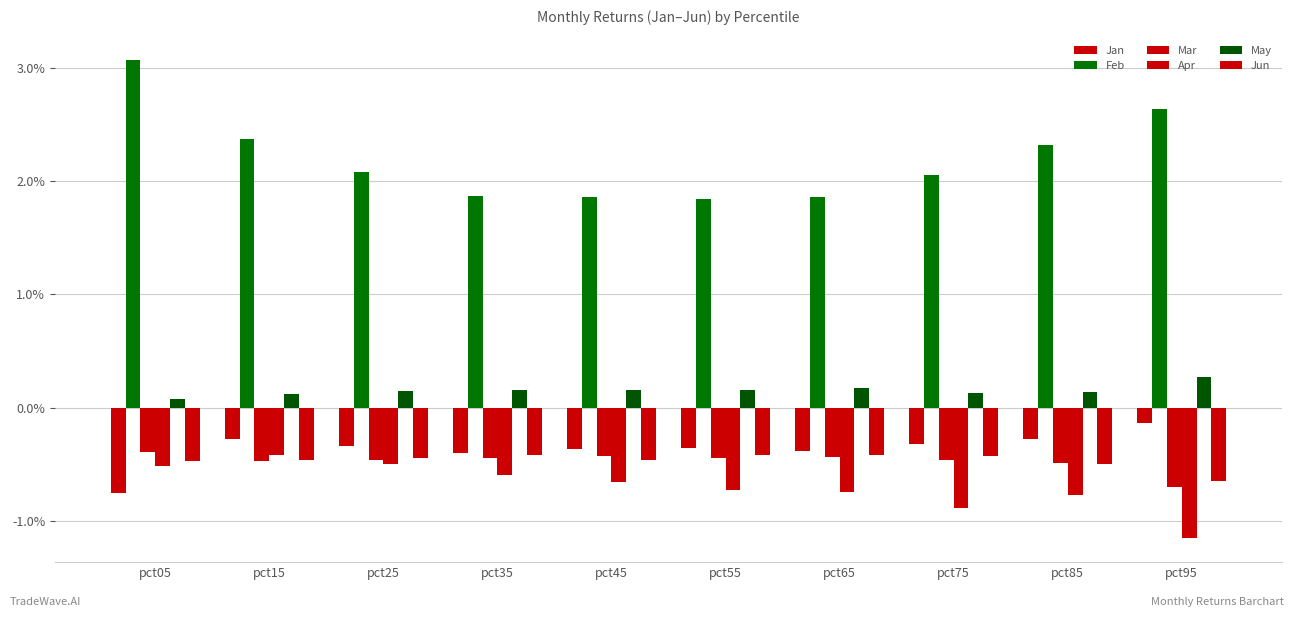

Reading left to right, transcribe all the data shown in this chart.

Jan: -0.7	-0.3	-0.3	-0.4	-0.4	-0.4	-0.4	-0.3	-0.3	-0.1
Feb: 3.1	2.4	2.1	1.9	1.9	1.8	1.9	2.1	2.3	2.6
Mar: -0.4	-0.5	-0.5	-0.4	-0.4	-0.4	-0.4	-0.5	-0.5	-0.7
Apr: -0.5	-0.4	-0.5	-0.6	-0.7	-0.7	-0.7	-0.9	-0.8	-1.2
May: 0.1	0.1	0.1	0.2	0.2	0.2	0.2	0.1	0.1	0.3
Jun: -0.5	-0.5	-0.4	-0.4	-0.5	-0.4	-0.4	-0.4	-0.5	-0.6